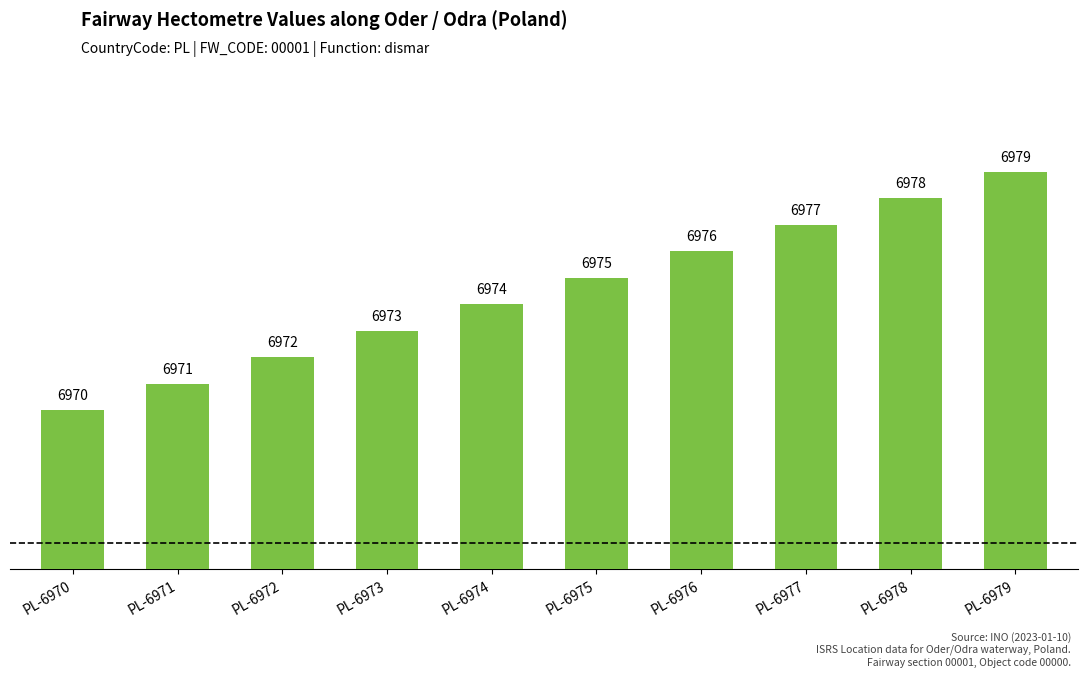

What is the maximum value shown in the chart?

6979